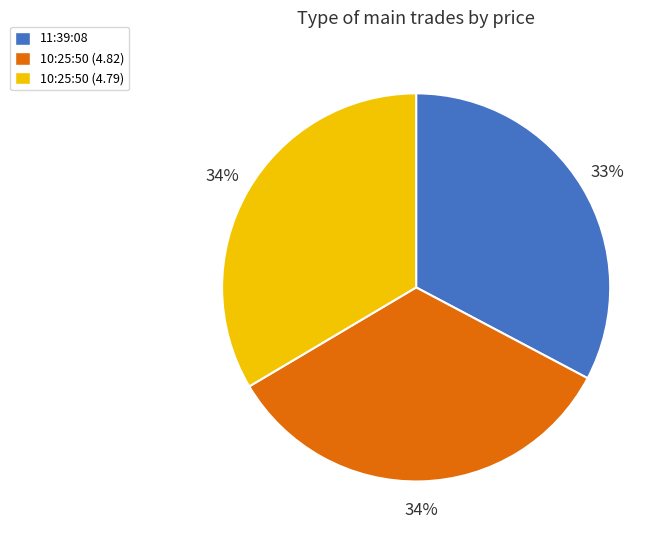

The 10:25:50 (4.82) slice represents 34% of the pie. True or false?

True